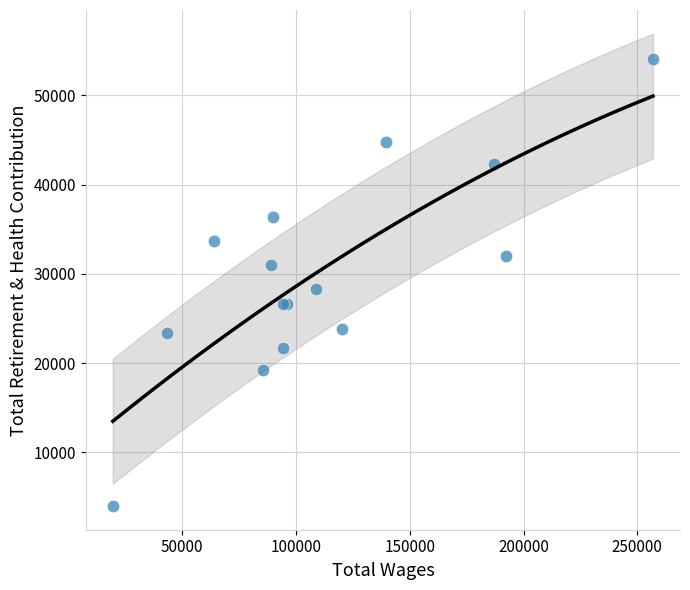

What Y value in the scatter plot is closest to 29041?

28360